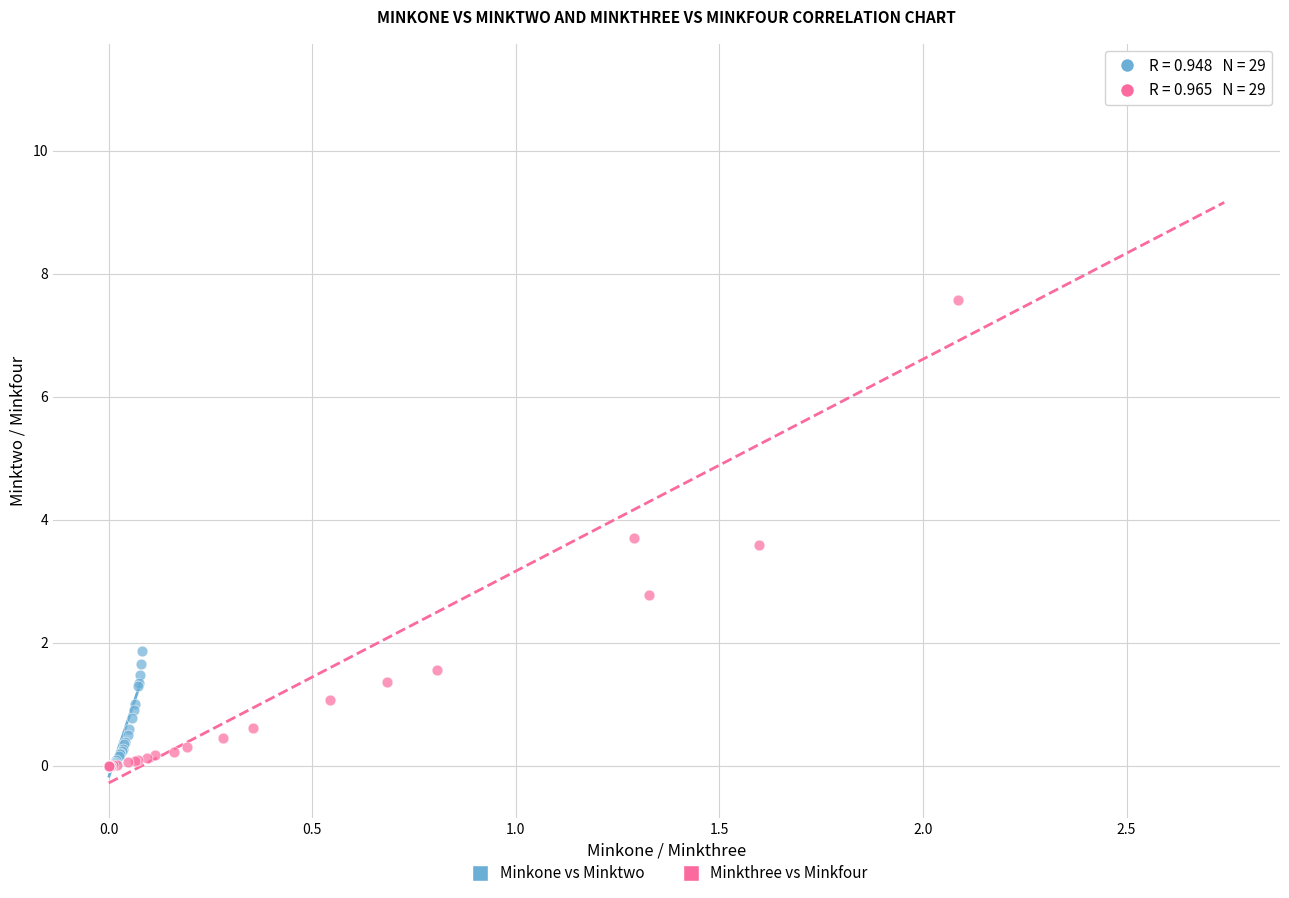

Which series has the largest Y range (max minus min)?

Minkthree vs Minkfour